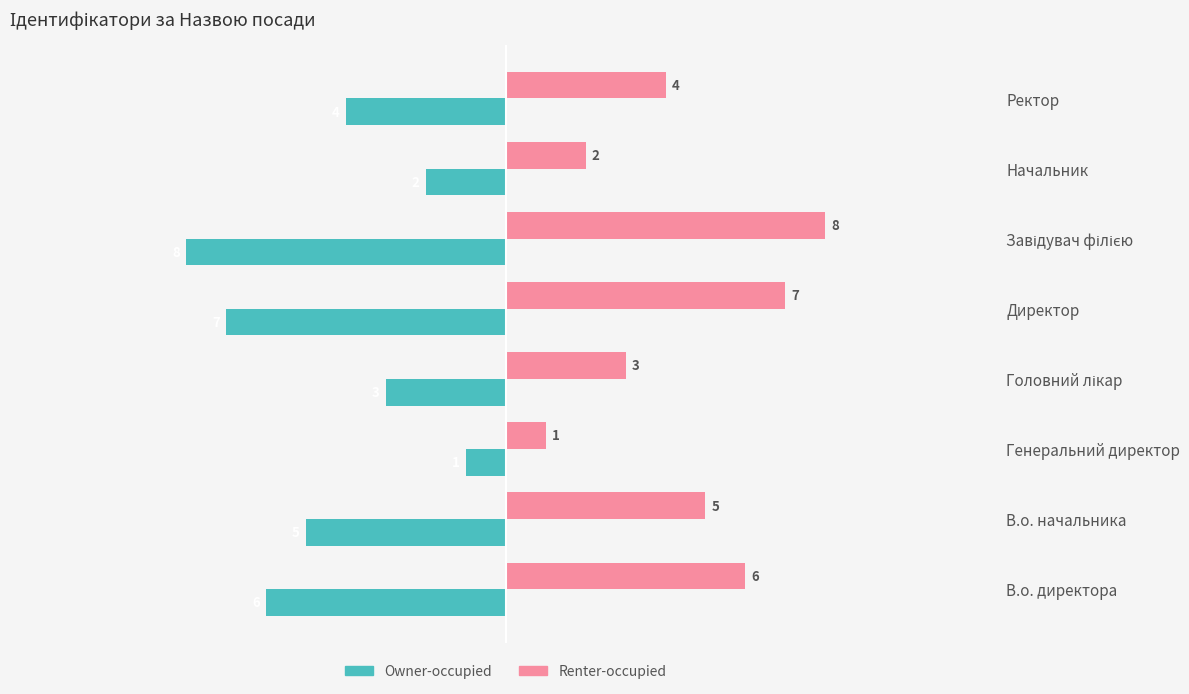

Which category has the lowest value in the Renter-occupied series?

Генеральний директор